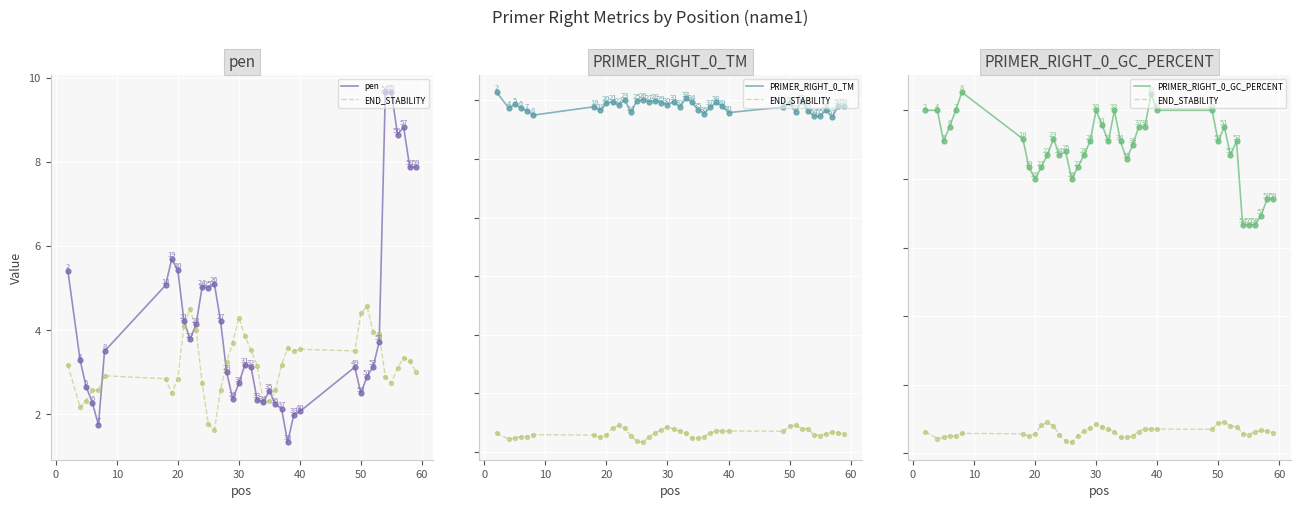

Which series has the largest total across all categories?

PRIMER_RIGHT_0_TM